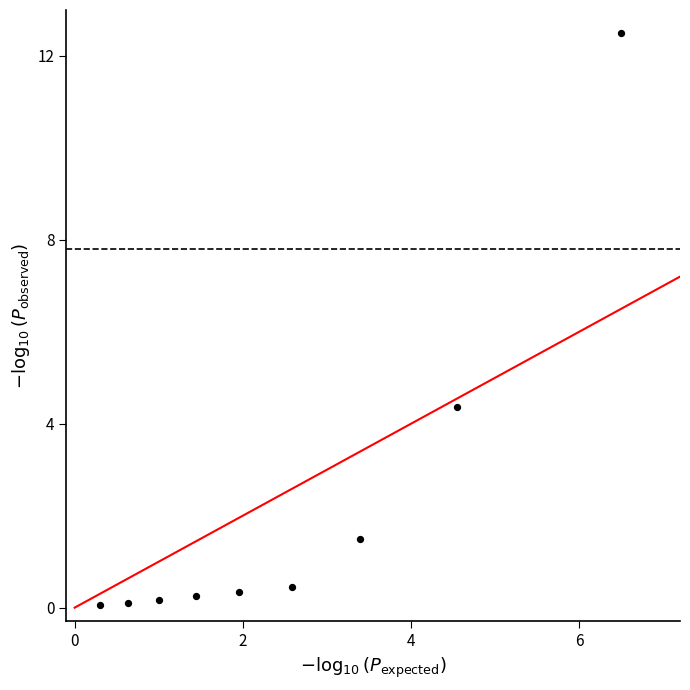

What Y value in the scatter plot is closest to 6?

4.4